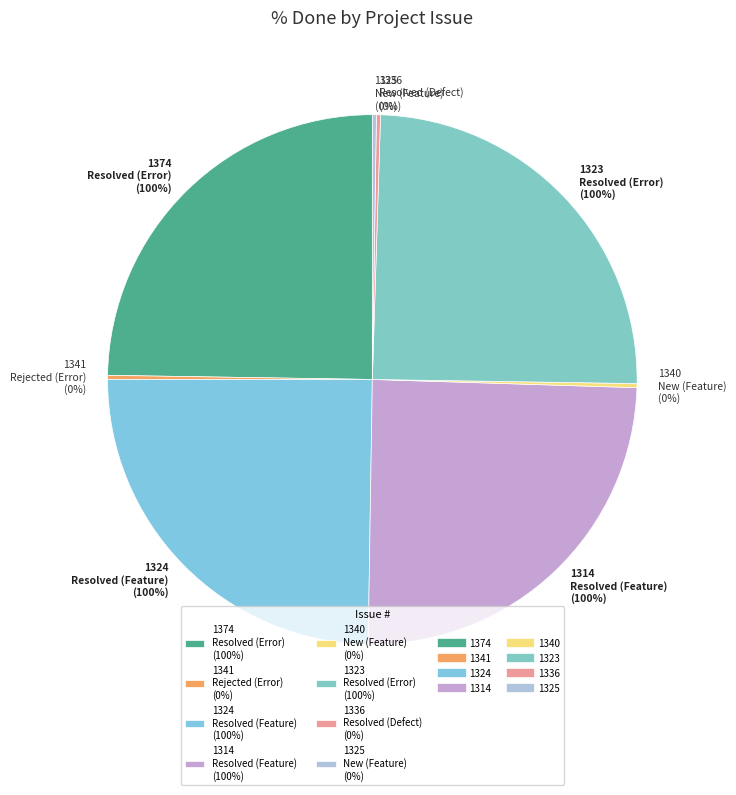

Is it true that 1341 is 8% of the pie?

False